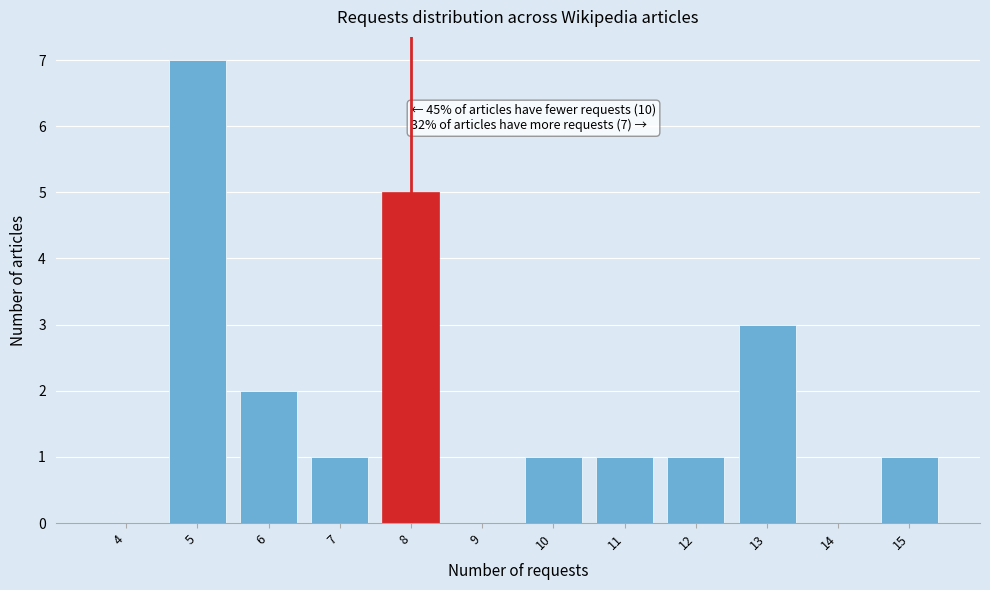

Reading left to right, transcribe all the data shown in this chart.

4=0	5=7	6=2	7=1	8=5	9=0	10=1	11=1	12=1	13=3	14=0	15=1